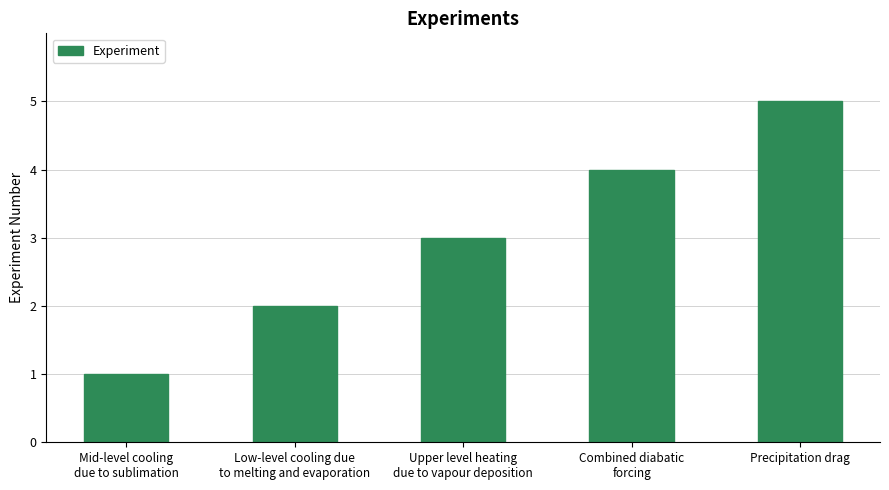

Rank the categories by value from lowest to highest.

Mid-level cooling
due to sublimation, Low-level cooling due
to melting and evaporation, Upper level heating
due to vapour deposition, Combined diabatic
forcing, Precipitation drag